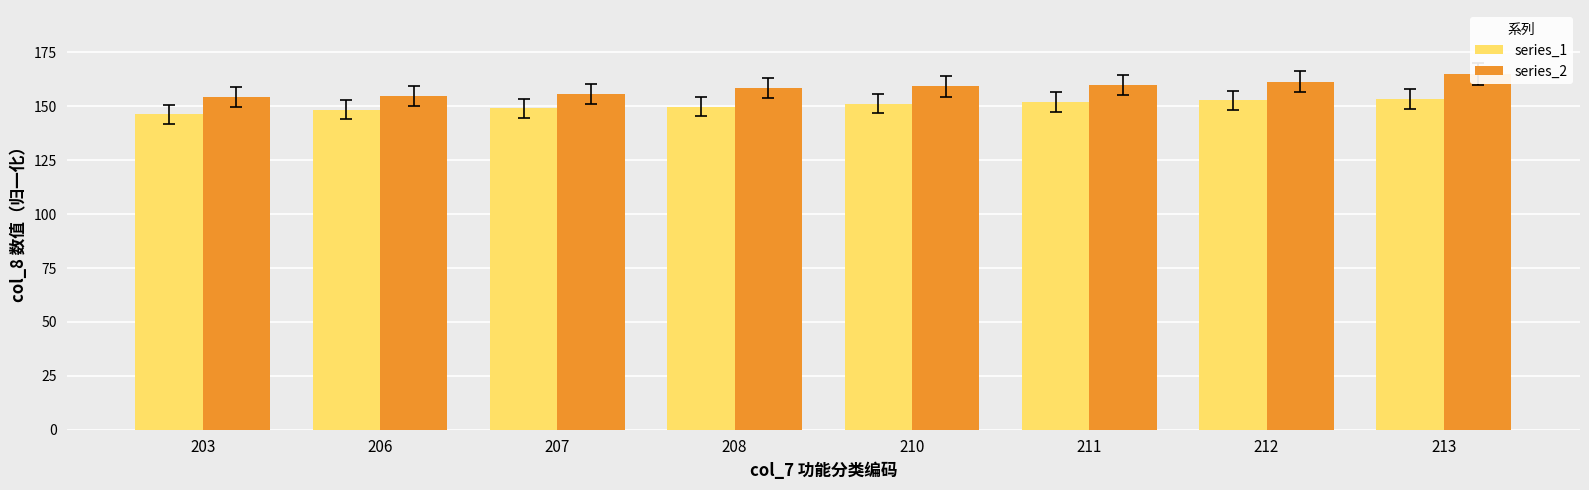

What is the sum of all series_2 values?

1268.8